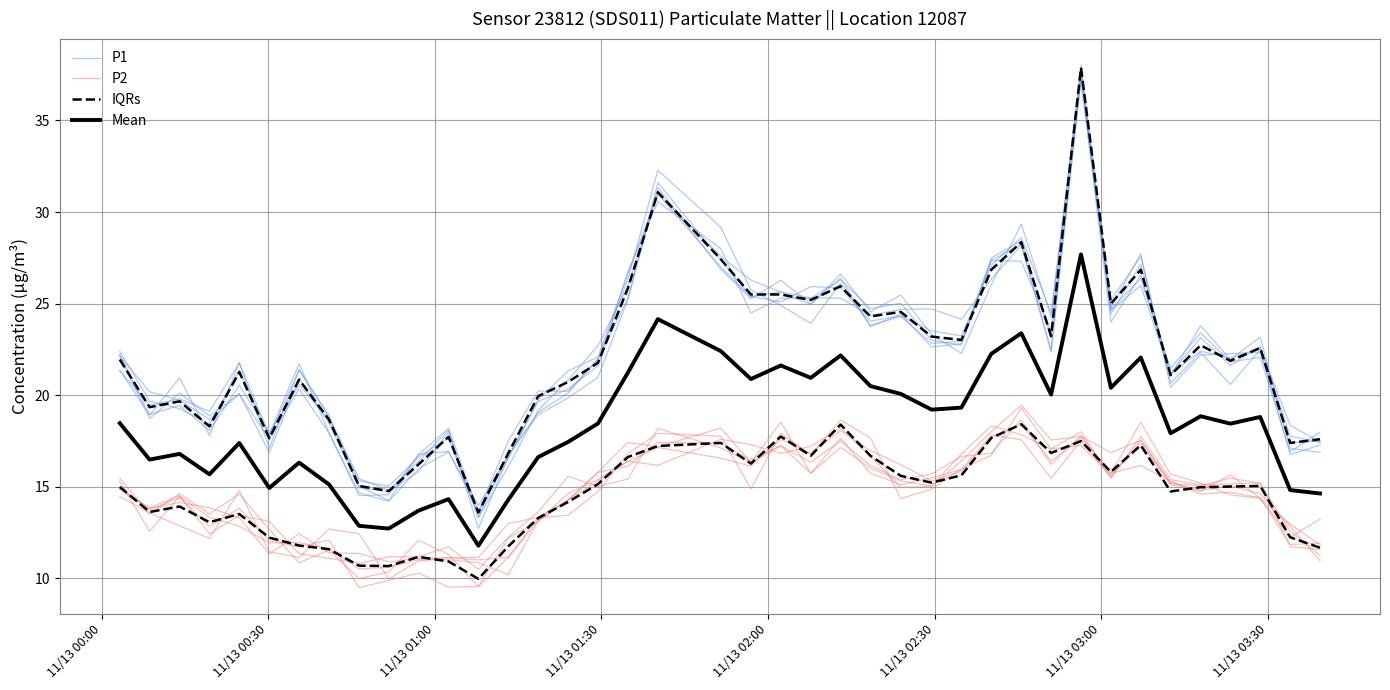

Does the chart have visible grid lines?

Yes